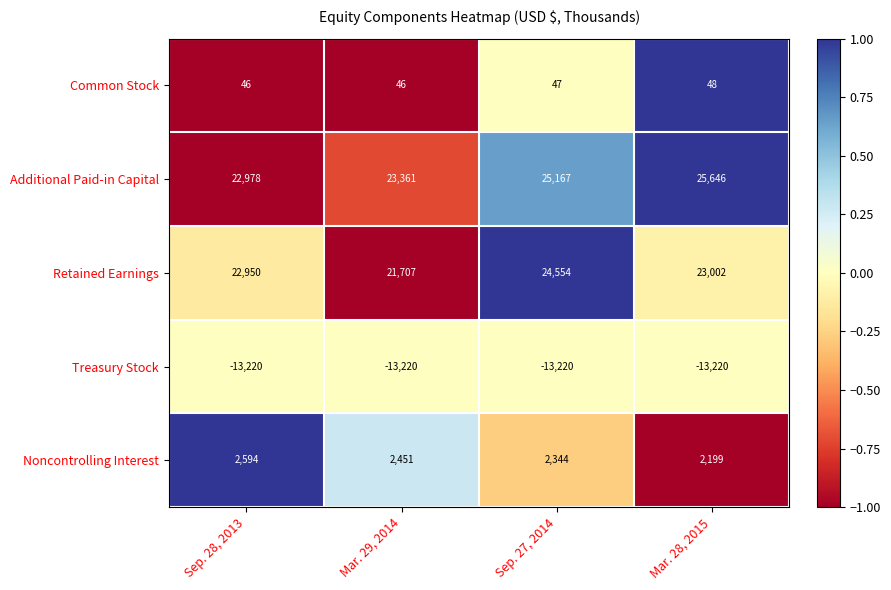

Which category has the highest value across all series?

Mar. 28, 2015